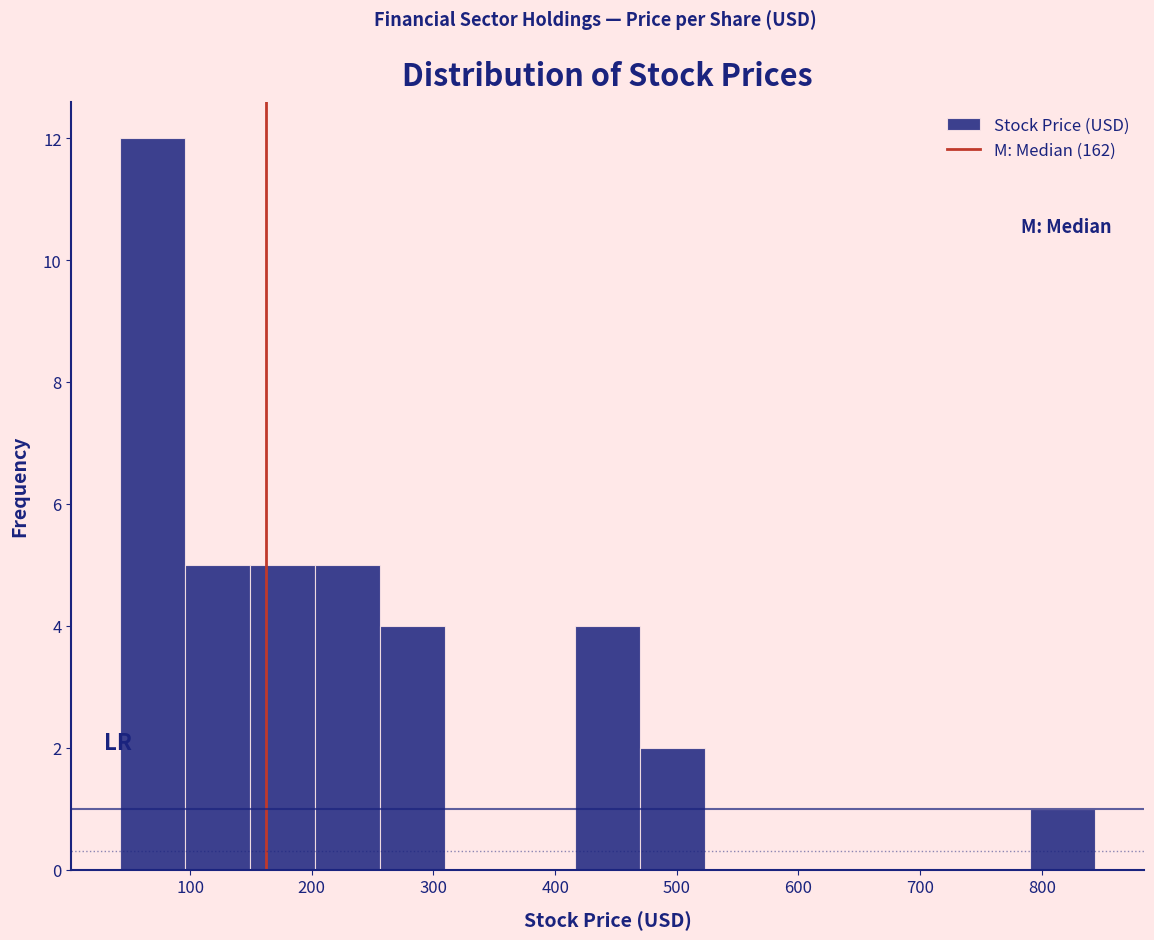

Reading left to right, list every bar in this chart as the range it spans on the x-axis followed by its height. Neither the bar edges nor the heights are printed on the chart, so give them approximately, as read against the axes.

40 to 100: 12
100 to 150: 5
150 to 200: 5
200 to 260: 5
260 to 310: 4
310 to 360: 0
360 to 420: 0
420 to 470: 4
470 to 520: 2
520 to 580: 0
580 to 630: 0
630 to 680: 0
680 to 740: 0
740 to 790: 0
790 to 840: 1